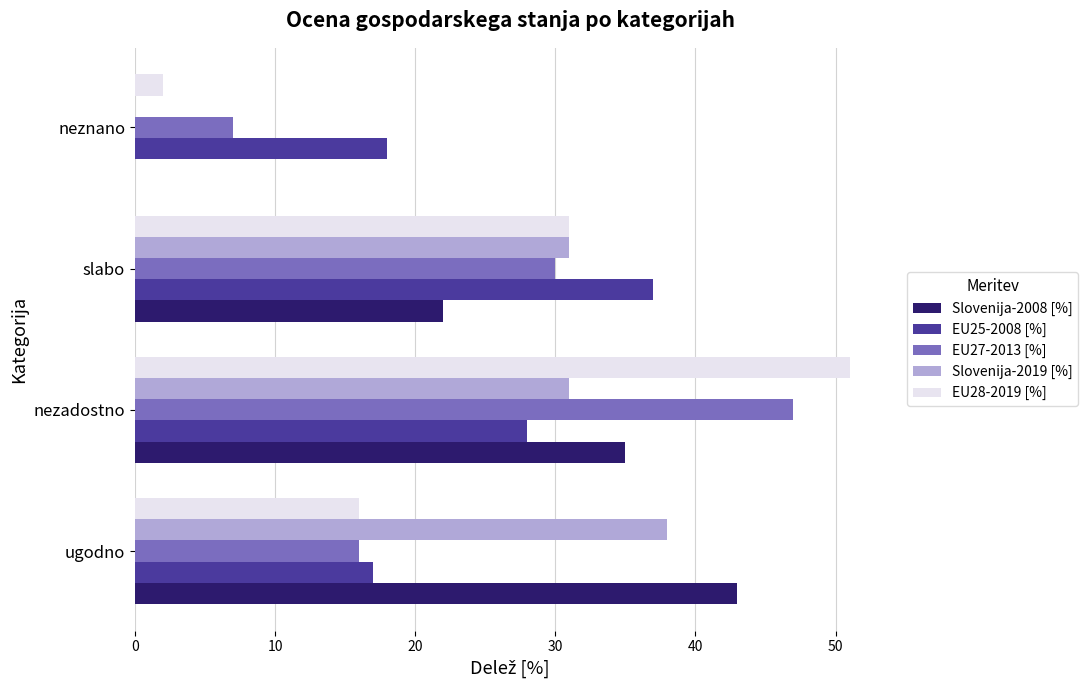

What is the sum of the Slovenija-2008 [%] values at nezadostno and ugodno?

78